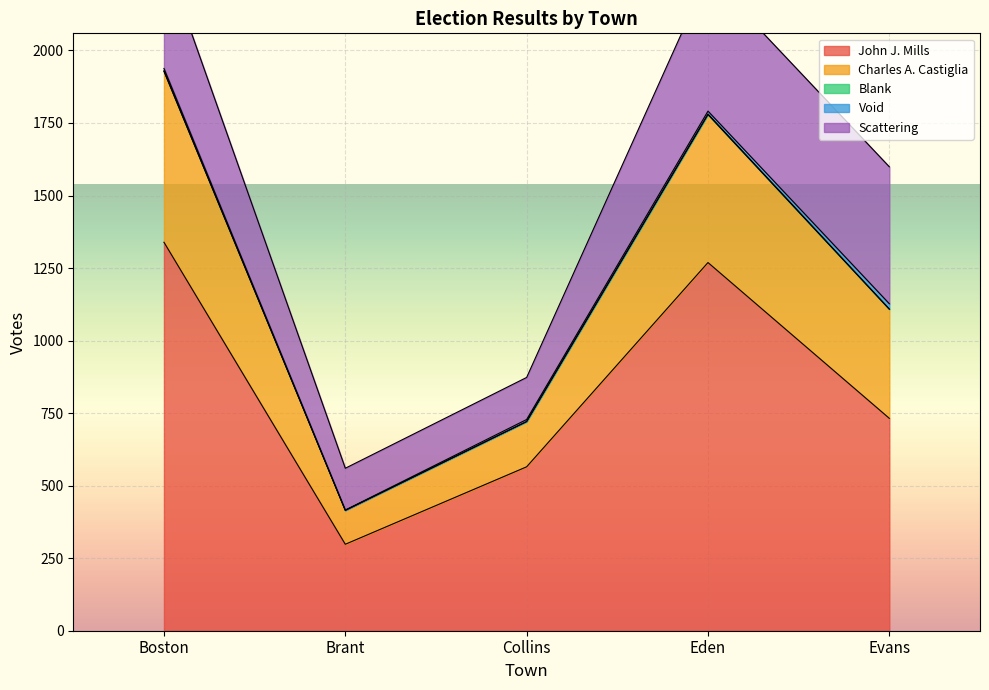

Is it true that John J. Mills equals 1692 at Eden?

False